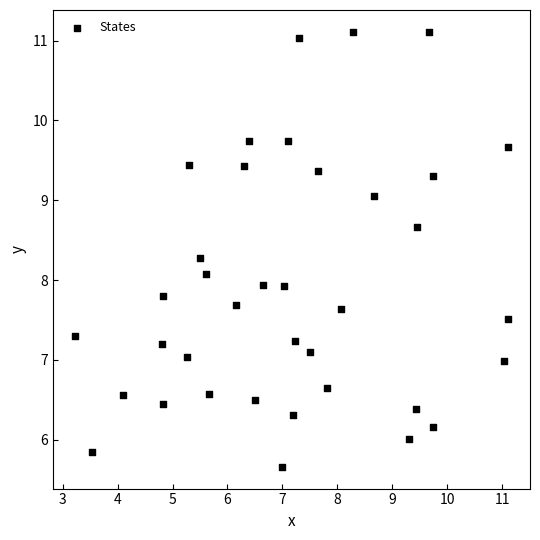

What is the range of X values (max minus min)?

7.9